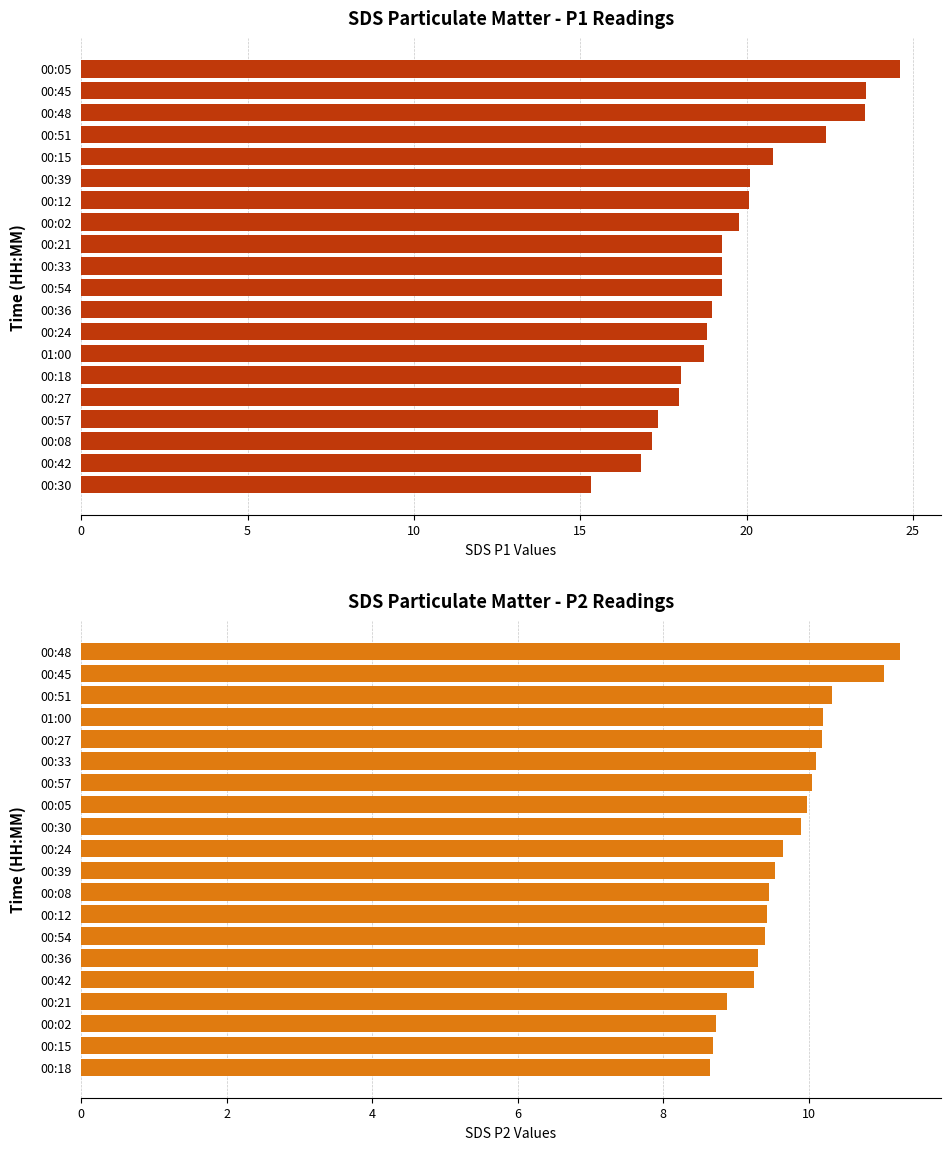

Does the chart contain stacked bars?

No